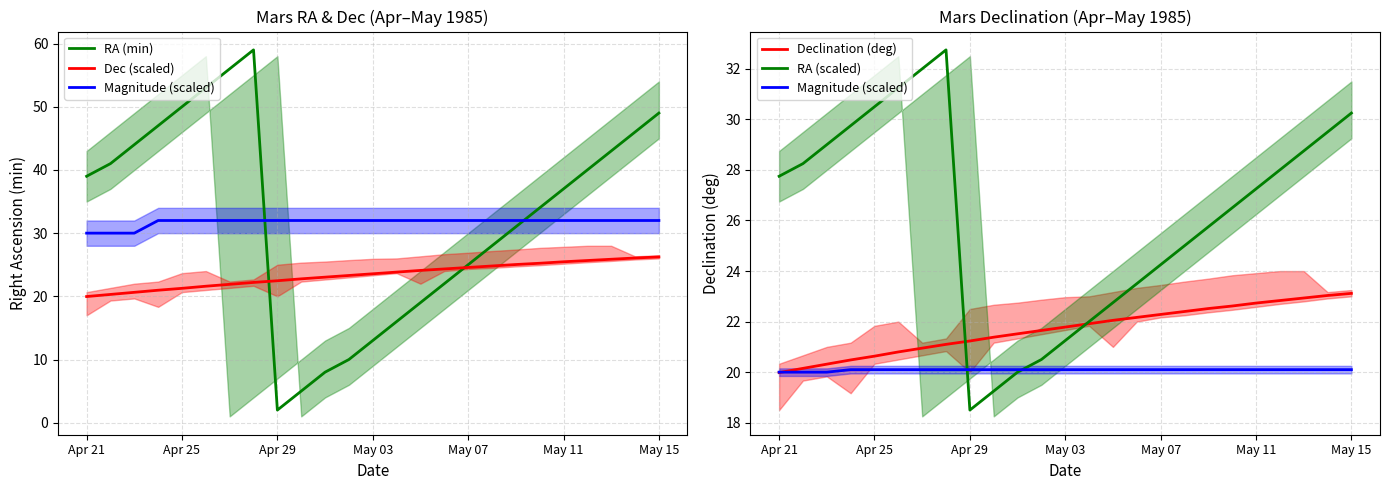

How many times do RA (min) and RA (scaled) cross each other?

2